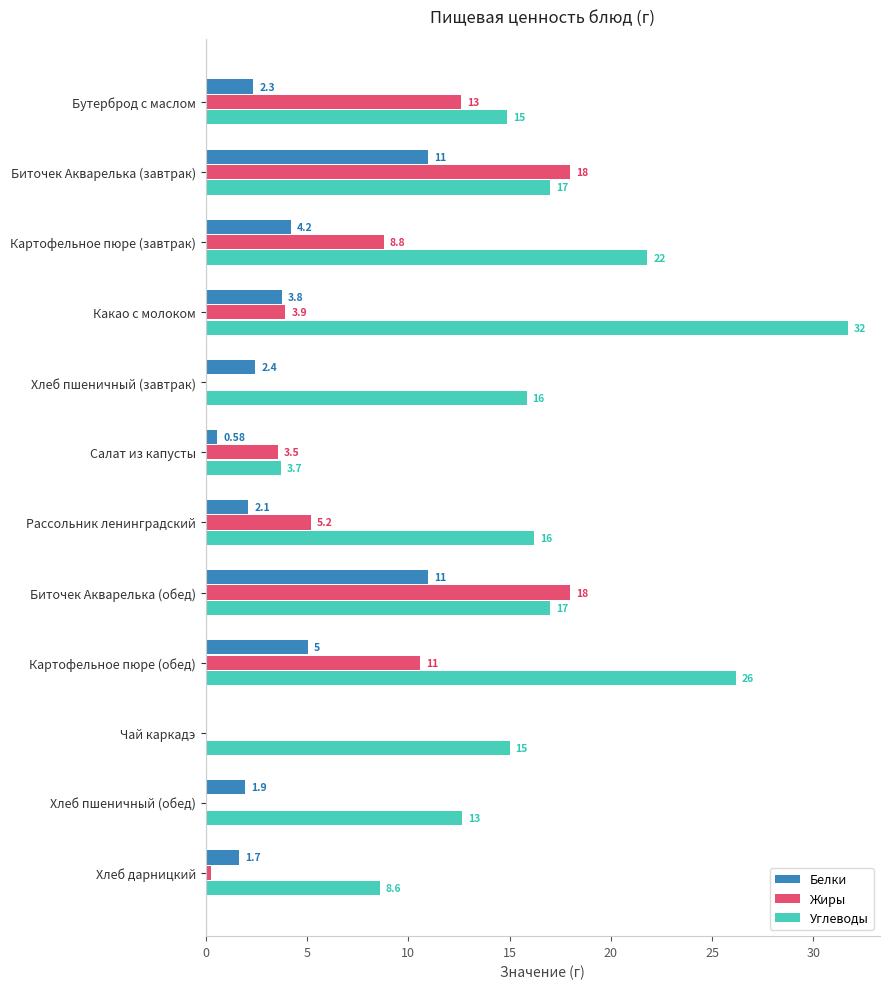

At which category does the chart reach its peak across all series?

Какао с молоком